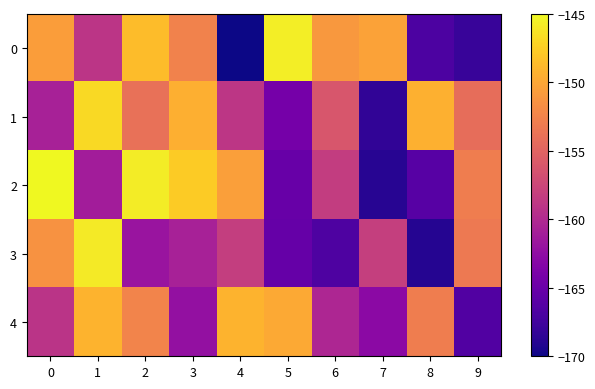

What is the total value across all series at 1?

-762.0